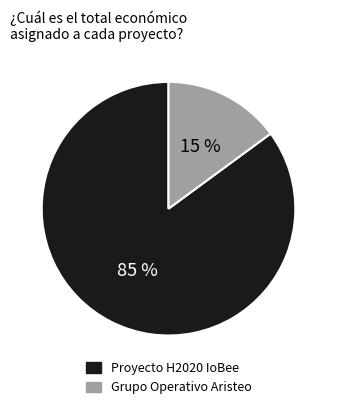

Which slice represents more than half of the pie?

Proyecto H2020 IoBee